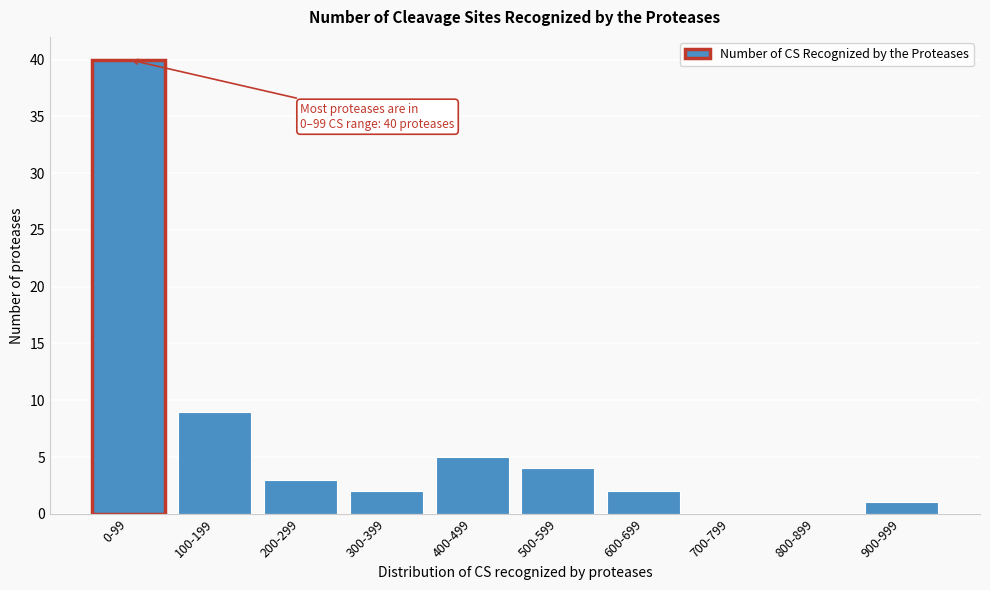

Reading left to right, transcribe all the data shown in this chart.

0-99=40	100-199=9	200-299=3	300-399=2	400-499=5	500-599=4	600-699=2	700-799=0	800-899=0	900-999=1